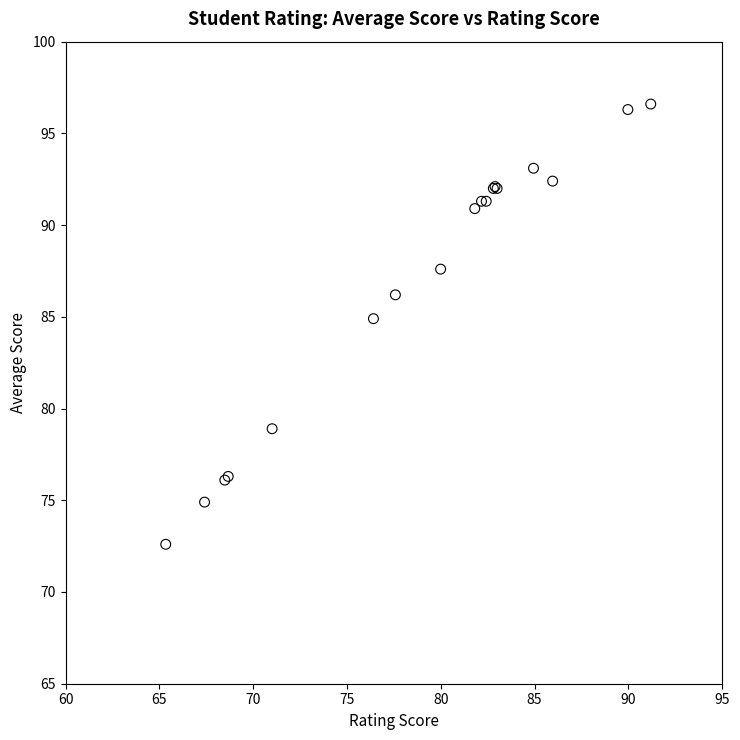

What Y value in the scatter plot is closest to 84?

84.9